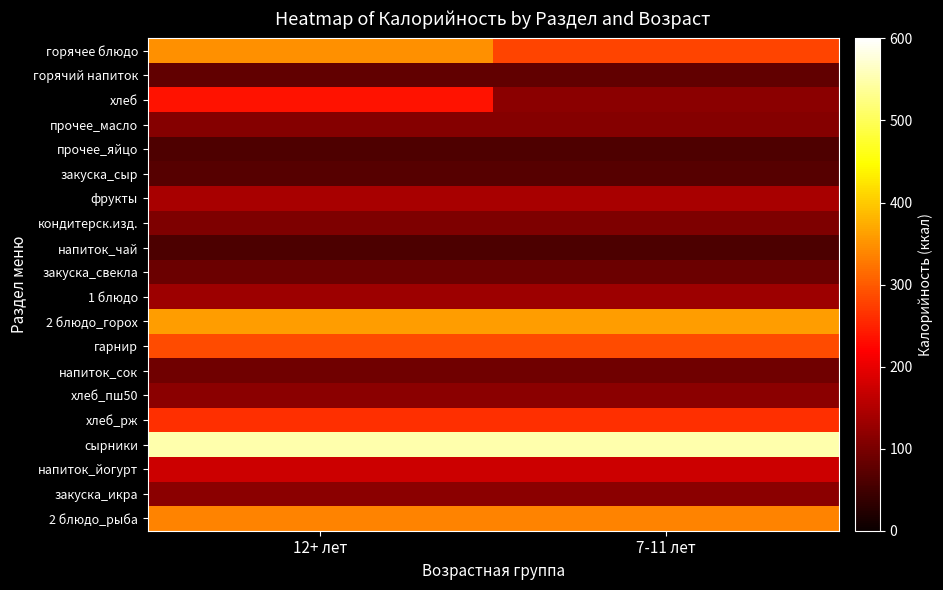

Reading left to right, what are all the values shown in this chart?

горячее блюдо: 12+ лет=349	7-11 лет=279
горячий напиток: 12+ лет=79	7-11 лет=79
хлеб: 12+ лет=235	7-11 лет=117
прочее_масло: 12+ лет=112	7-11 лет=112
прочее_яйцо: 12+ лет=63	7-11 лет=63
закуска_сыр: 12+ лет=68	7-11 лет=68
фрукты: 12+ лет=141	7-11 лет=141
кондитерск.изд.: 12+ лет=105	7-11 лет=105
напиток_чай: 12+ лет=60	7-11 лет=60
закуска_свекла: 12+ лет=89	7-11 лет=89
1 блюдо: 12+ лет=133	7-11 лет=133
2 блюдо_горох: 12+ лет=359	7-11 лет=359
гарнир: 12+ лет=286	7-11 лет=286
напиток_сок: 12+ лет=92	7-11 лет=92
хлеб_пш50: 12+ лет=117	7-11 лет=117
хлеб_рж: 12+ лет=261	7-11 лет=261
сырники: 12+ лет=550	7-11 лет=550
напиток_йогурт: 12+ лет=174	7-11 лет=174
закуска_икра: 12+ лет=115	7-11 лет=115
2 блюдо_рыба: 12+ лет=337	7-11 лет=337